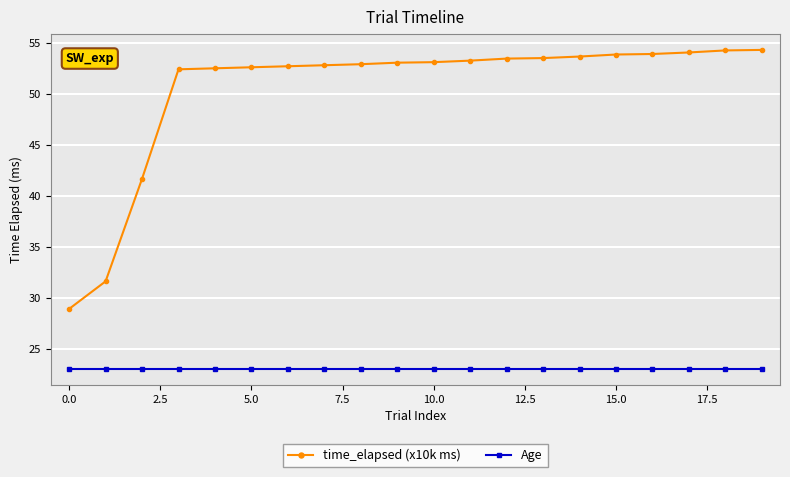

How many lines are shown in the chart?

2